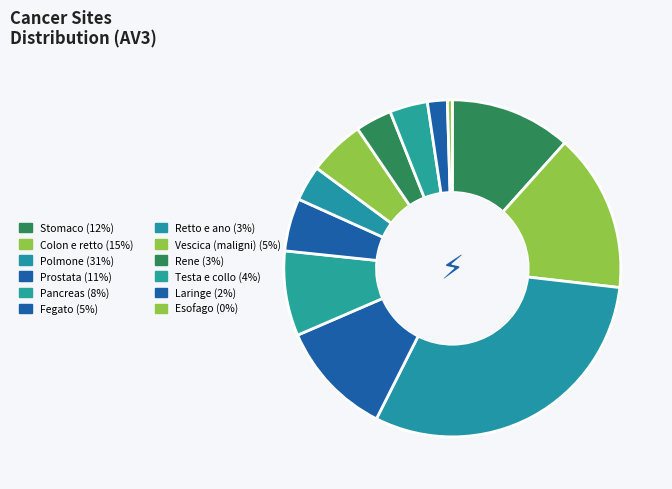

What portion of the pie excludes Polmone?

69.4%